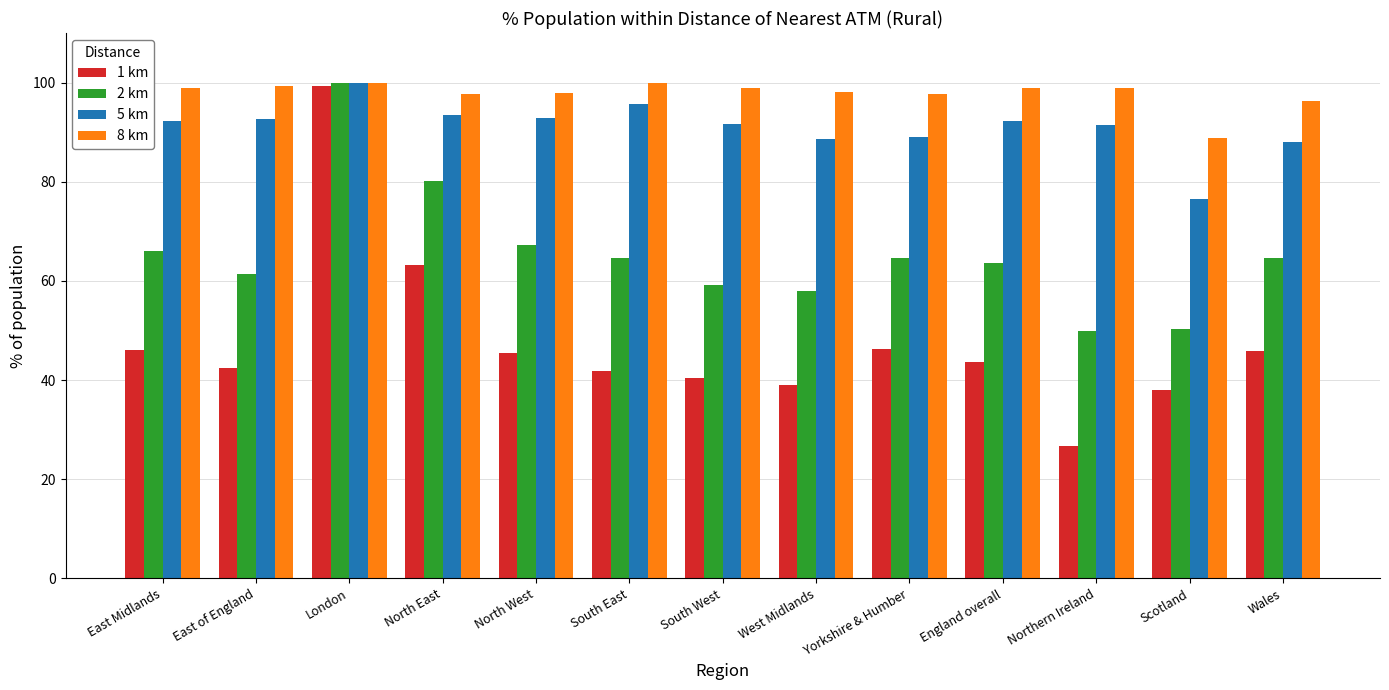

Is the value of 1 km at South West greater than the value of 8 km at South West?

No